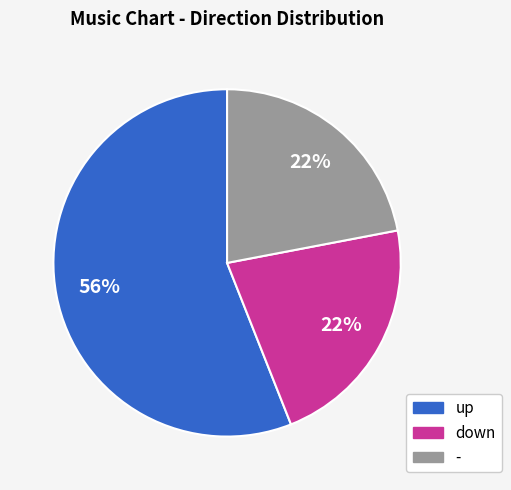

What percentage is the down slice, to the nearest percent?

22%